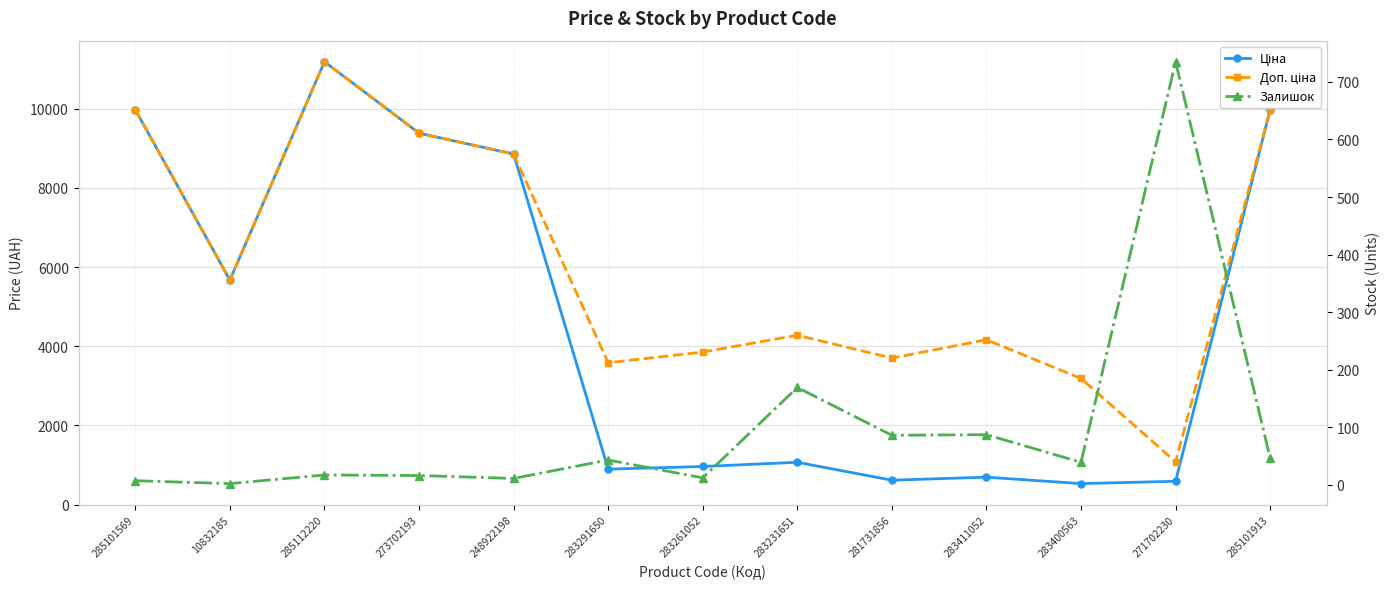

Which category has the highest value across all series?

285112220